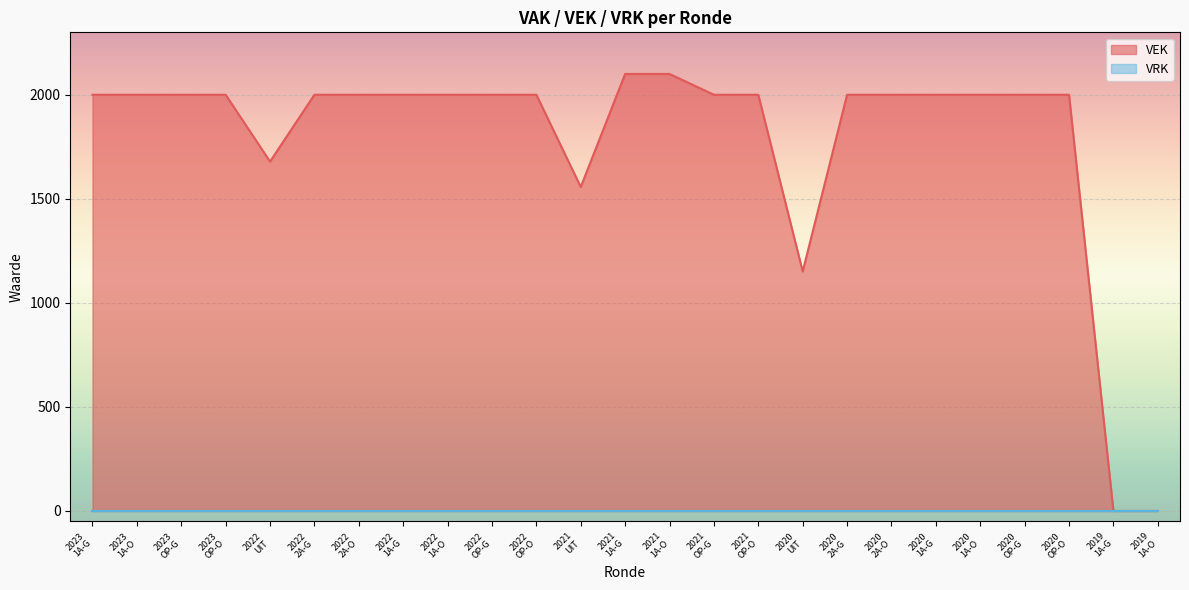

Count the number of categories in the chart.

25